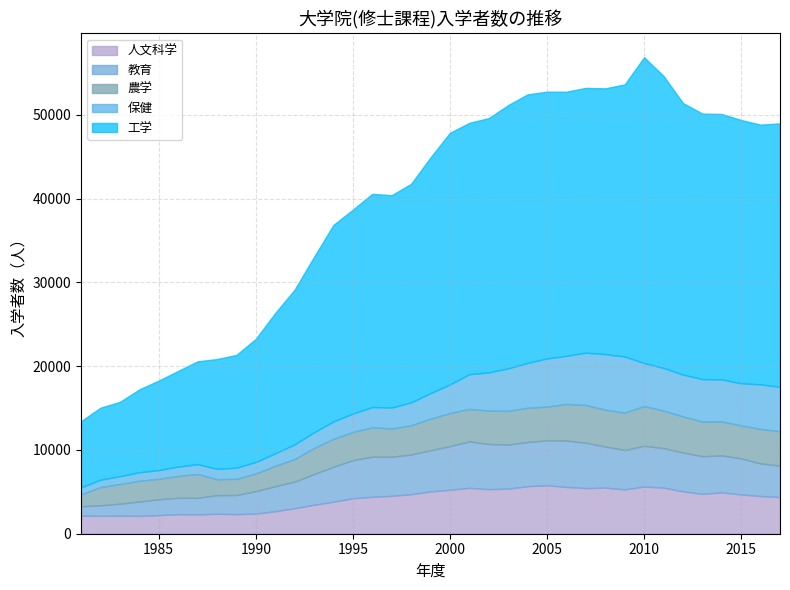

How many lines are shown in the chart?

5